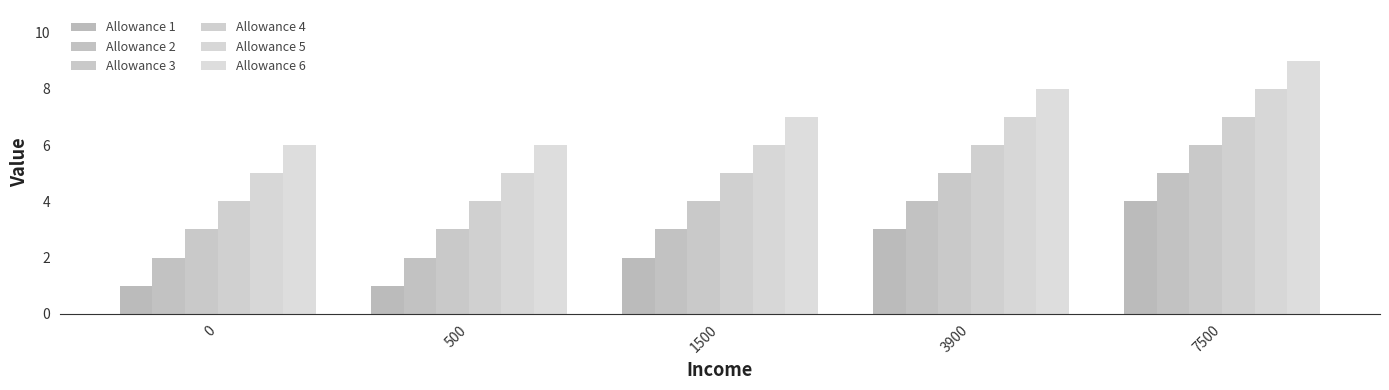

Rank the series by their maximum value, from highest to lowest.

Allowance 6, Allowance 5, Allowance 4, Allowance 3, Allowance 2, Allowance 1